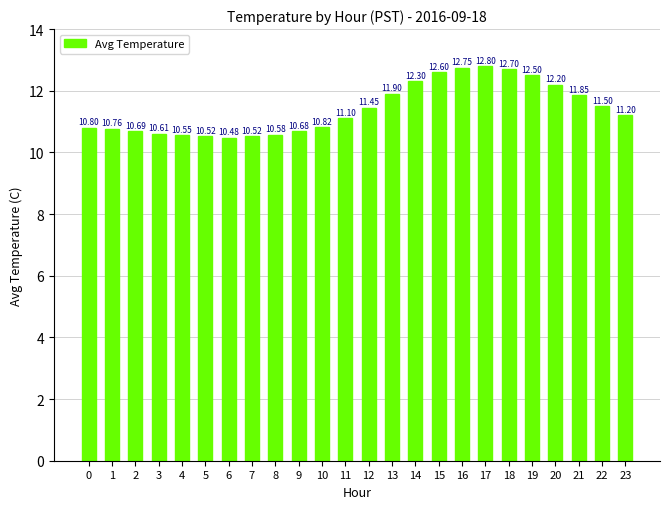

Approximately how many times larger is the value at 11 compared to 22?

1.0